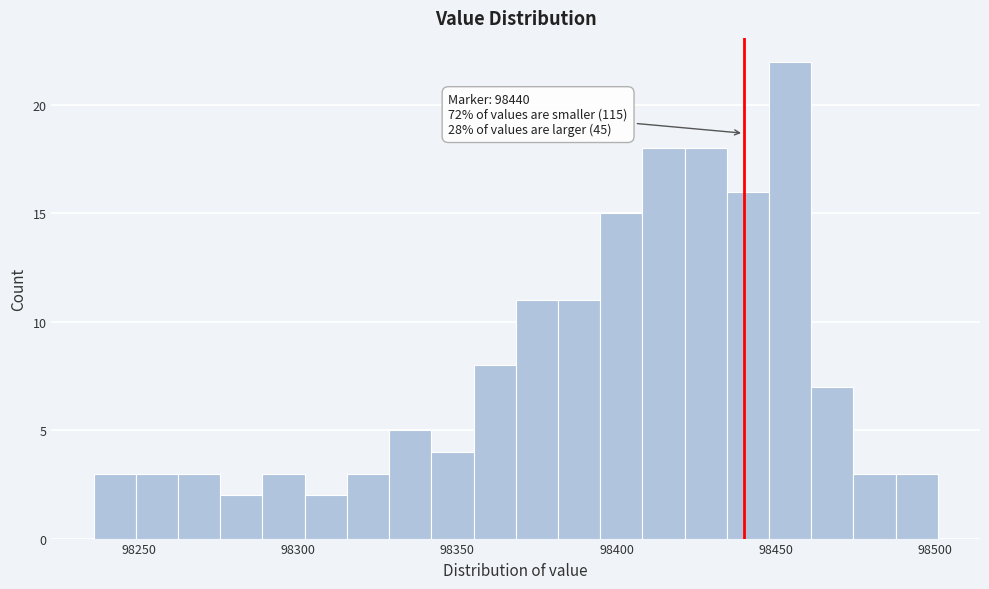

Around what value on the x-axis is the tallest bar? Give the approximate position of its centre, as read against the axis.

98455